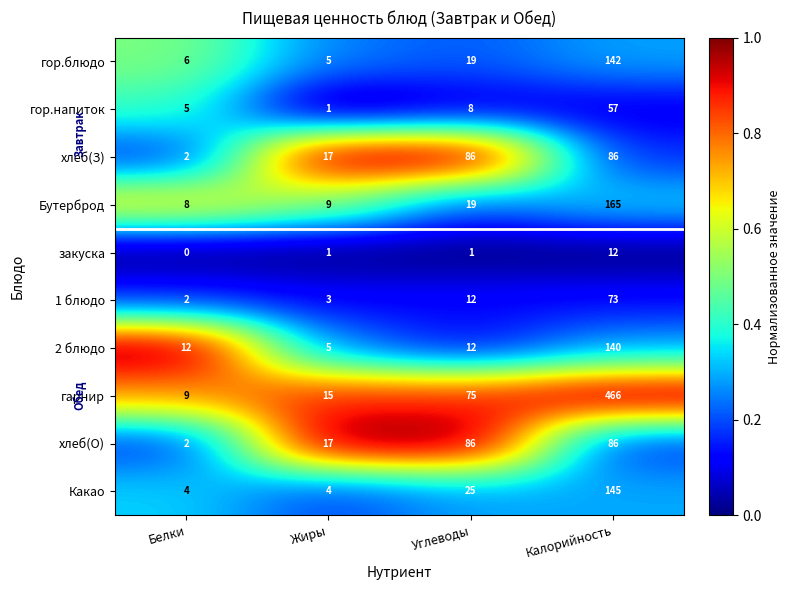

What is the maximum value shown in the chart?

466